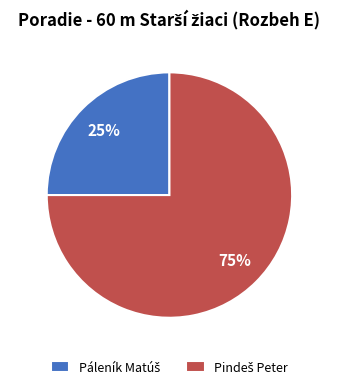

Is there any slice that represents more than half of the pie?

Yes